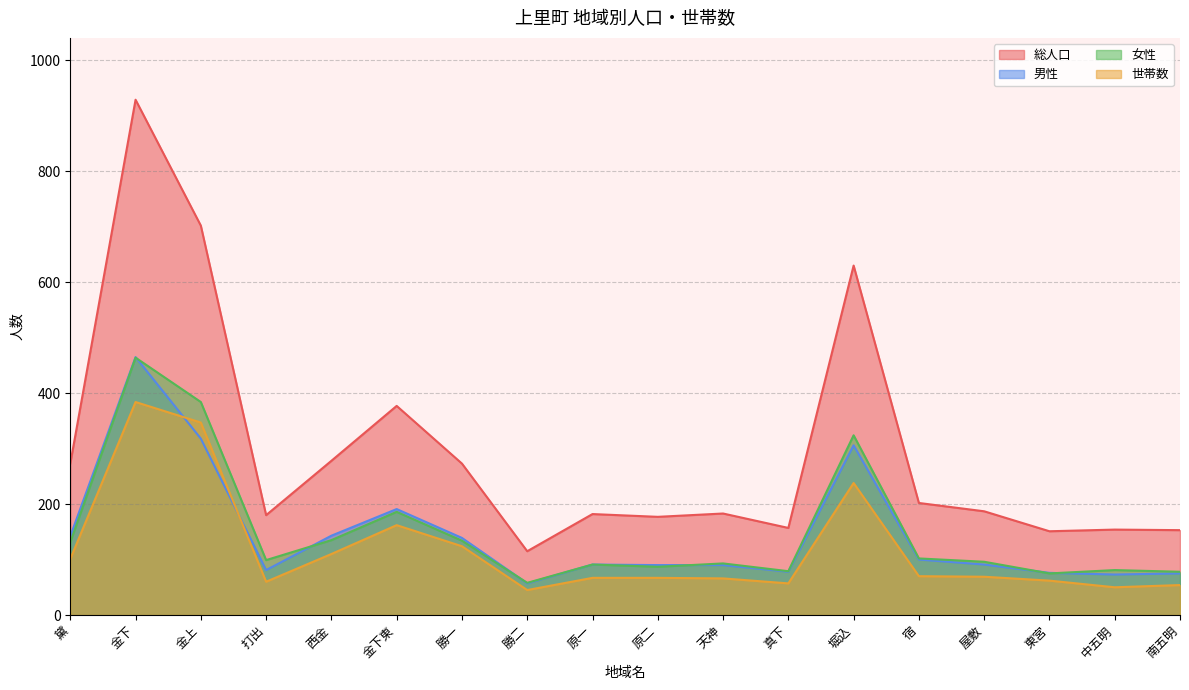

At which category is the sum across all series the highest?

金下